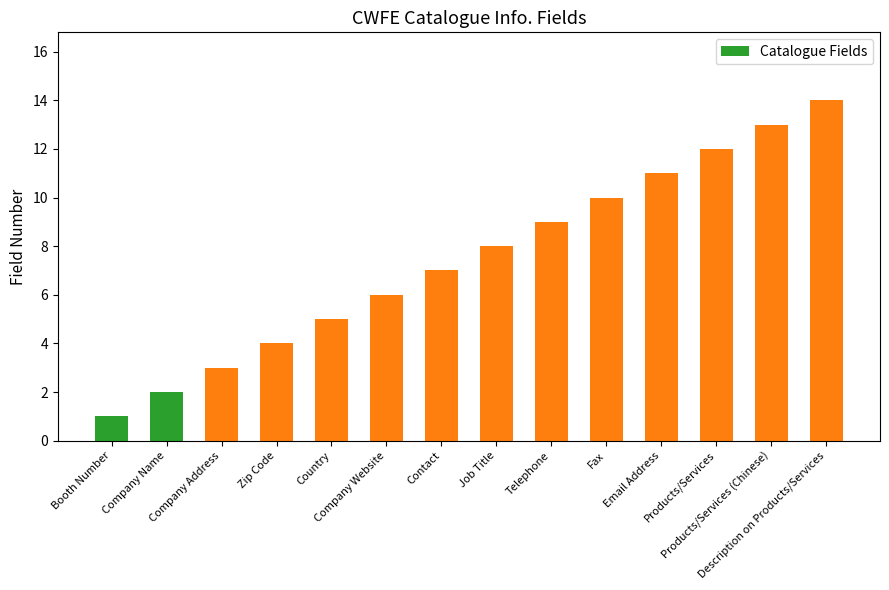

What is the sum of all values?

105